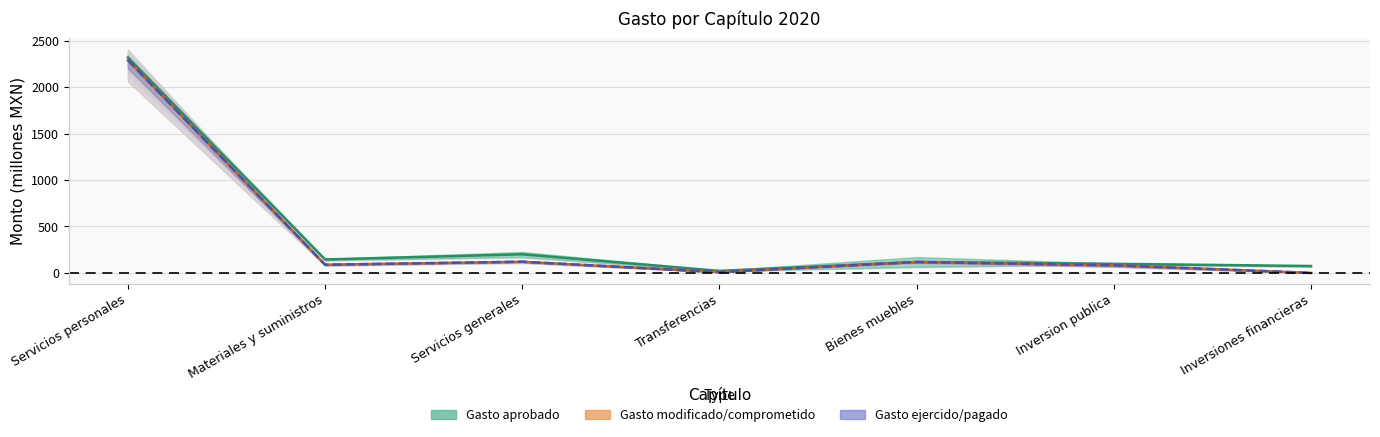

Reading left to right, what are all the values shown in this chart?

Gasto aprobado: Servicios personales=2319.3	Materiales y suministros=144.8	Servicios generales=200.3	Transferencias=21.7	Bienes muebles=117.6	Inversion publica=97.8	Inversiones financieras=74.2
Gasto comprometido: Servicios personales=2290.9	Materiales y suministros=88.4	Servicios generales=120.3	Transferencias=8.8	Bienes muebles=117.4	Inversion publica=82.3	Inversiones financieras=0.0
Gasto pagado: Servicios personales=2290.9	Materiales y suministros=88.4	Servicios generales=120.3	Transferencias=8.8	Bienes muebles=117.4	Inversion publica=82.3	Inversiones financieras=0.0